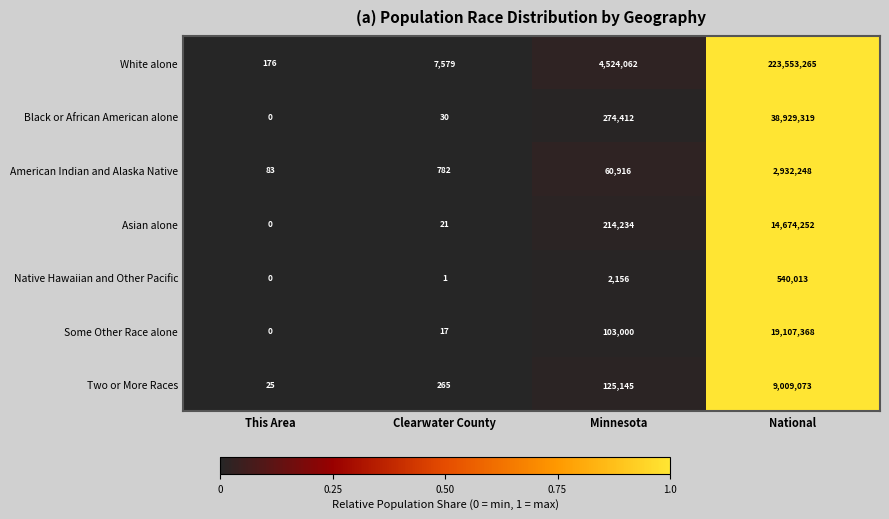

What is the difference between the maximum and minimum values in the Two or More Races series?

9009048